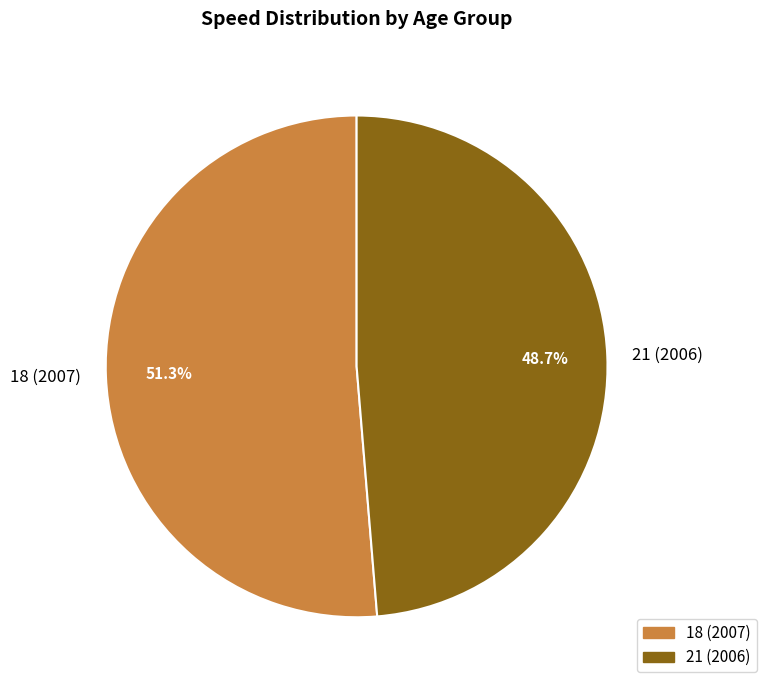

Which slice is the smallest?

21